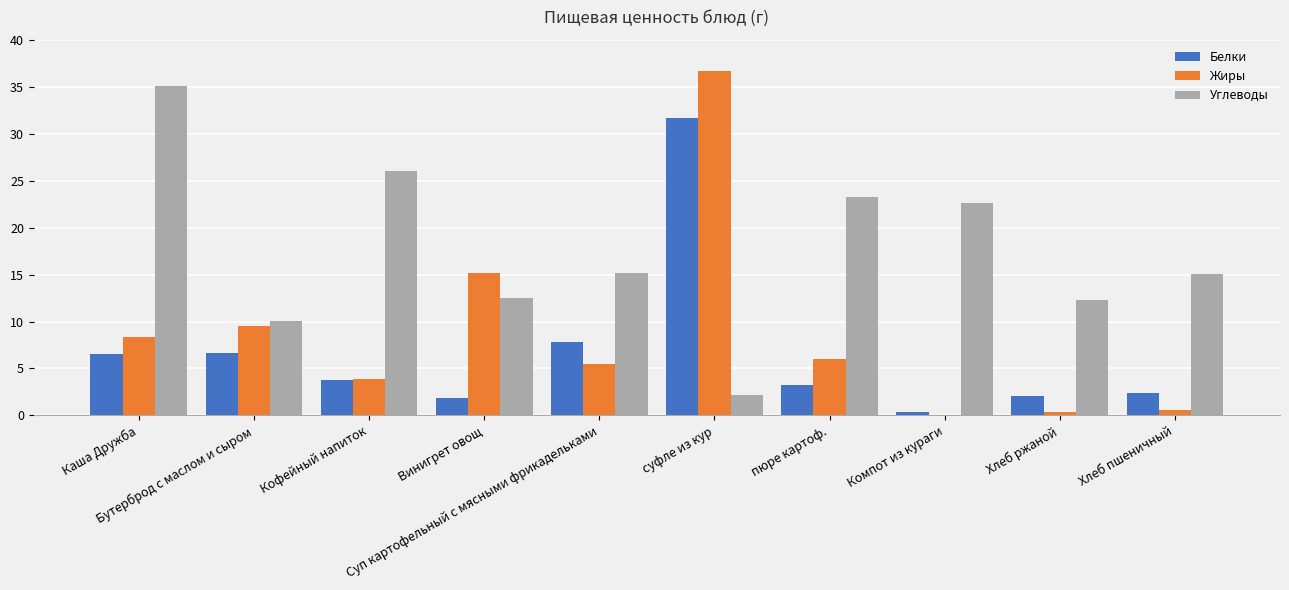

What is the sum of the Углеводы values at пюре картоф. and Хлеб ржаной?

35.6